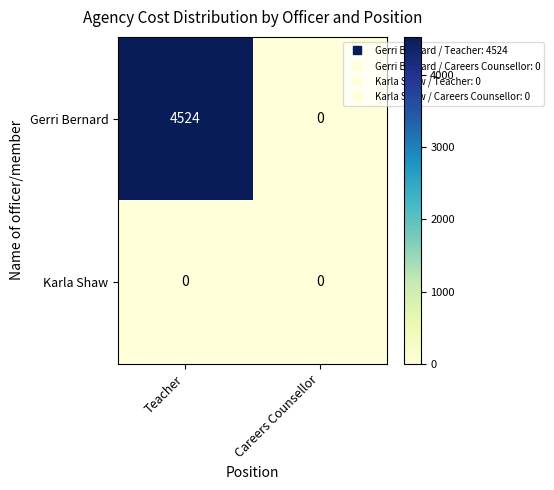

Which series has the largest total across all categories?

Gerri Bernard